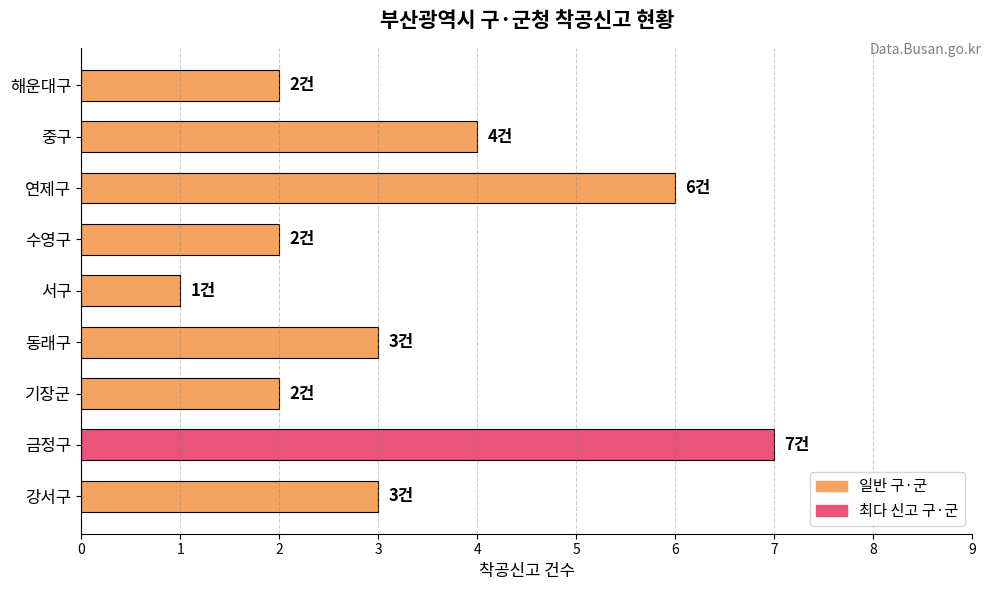

Between 서구 and 금정구, which is larger?

금정구